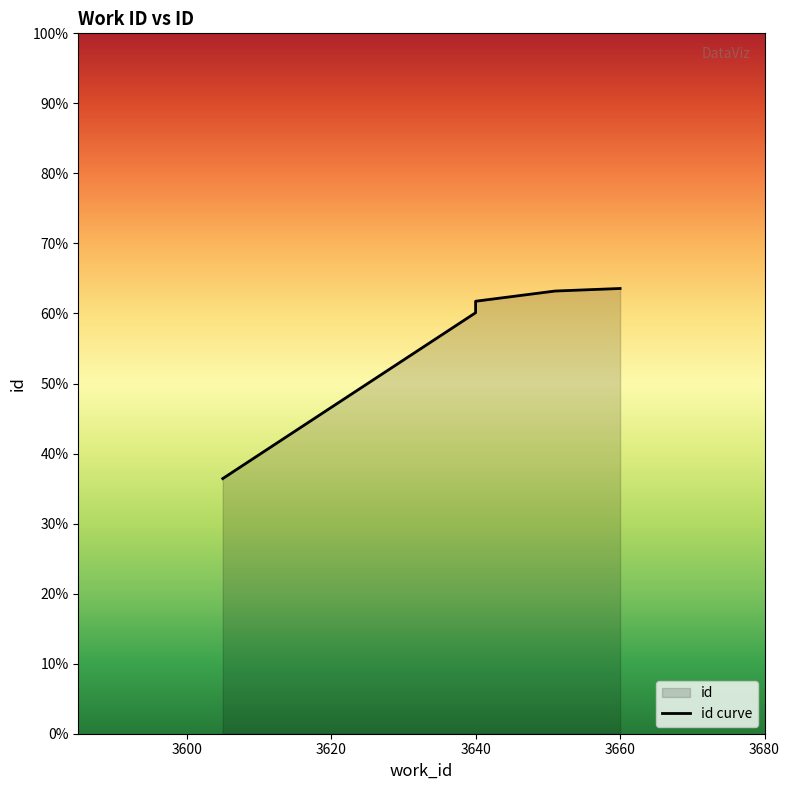

What is the difference between the maximum and minimum values?

149